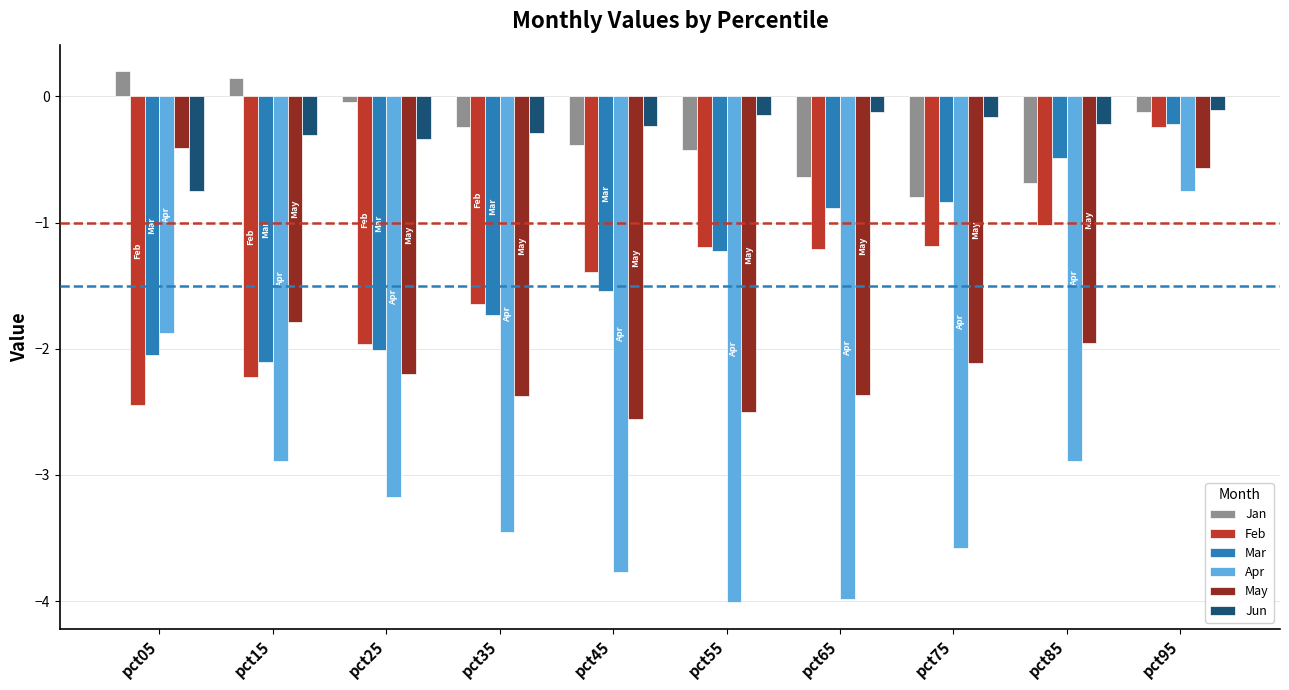

What is the value of the Feb bar at the 4th from the left?

-1.6